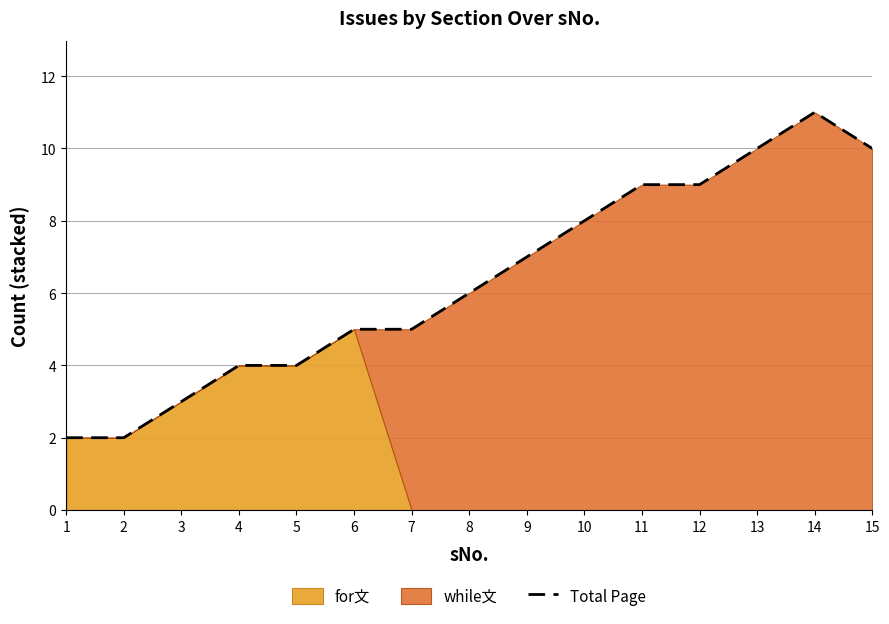

Between 15 and 9, which is larger?

15